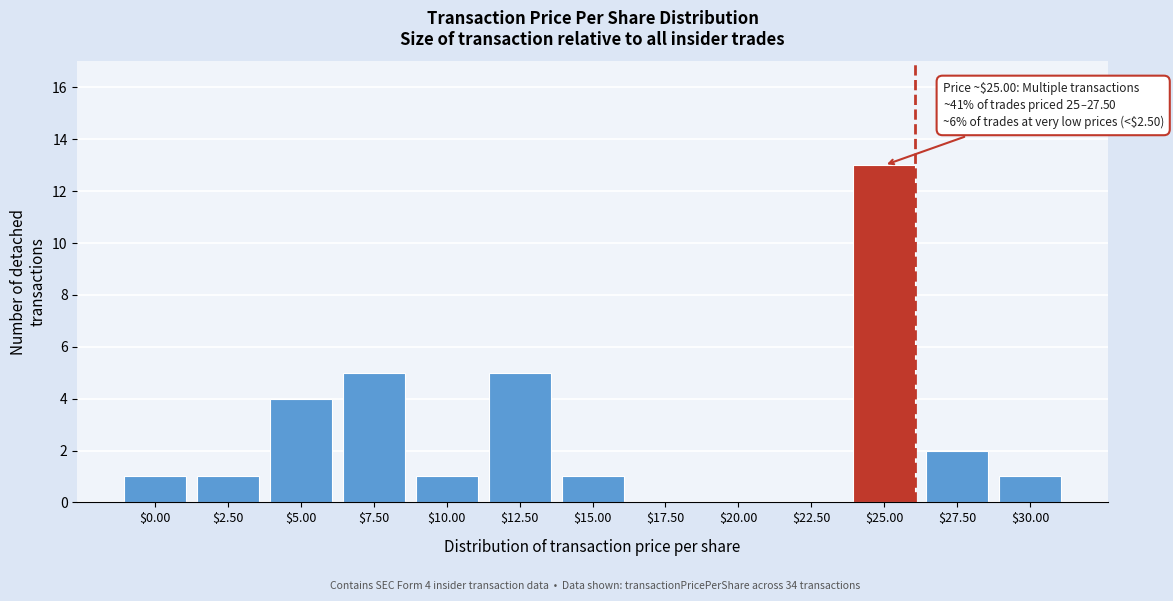

Which label corresponds to the largest value in the chart?

$25.00